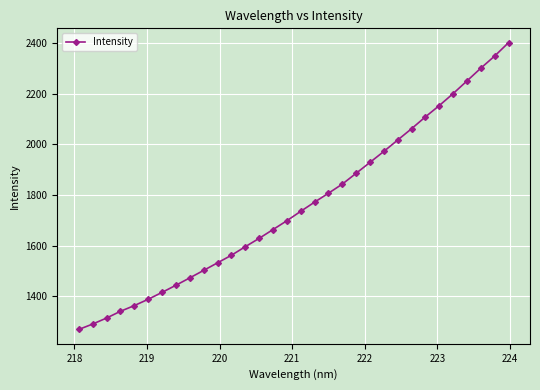

What is the greatest value displayed?

2402.1